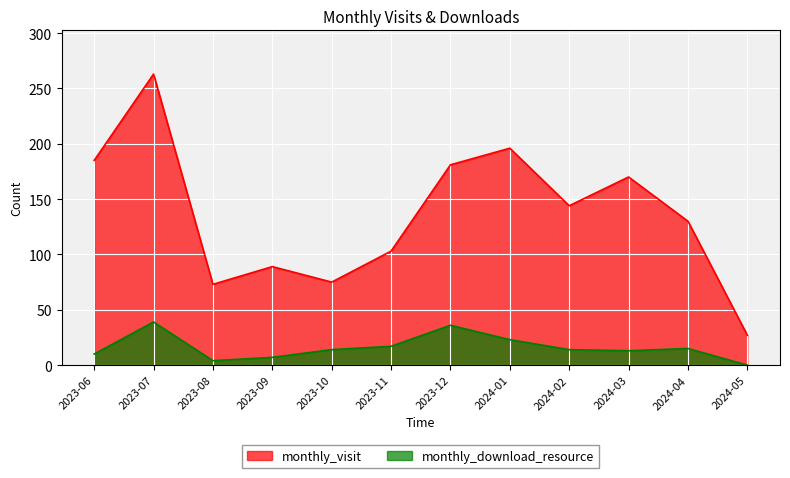

What is the value of the monthly_visit point at the 12th from the left?

27